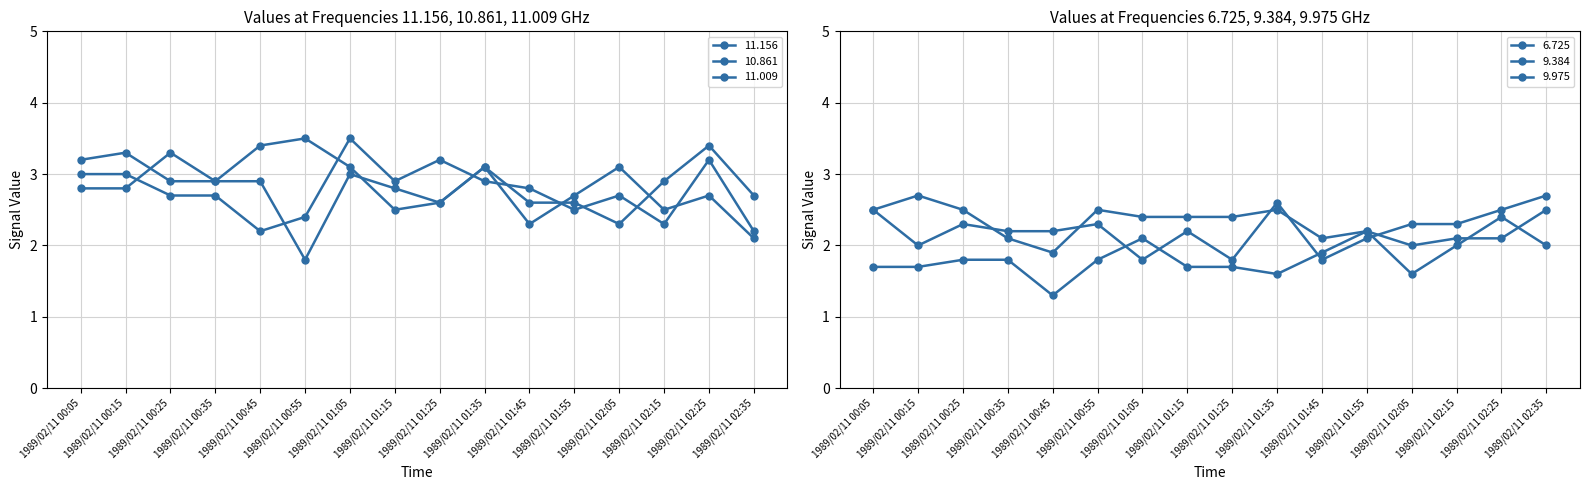

Which has a higher value, 1989/02/11 01:25 or 1989/02/11 00:05?

1989/02/11 00:05